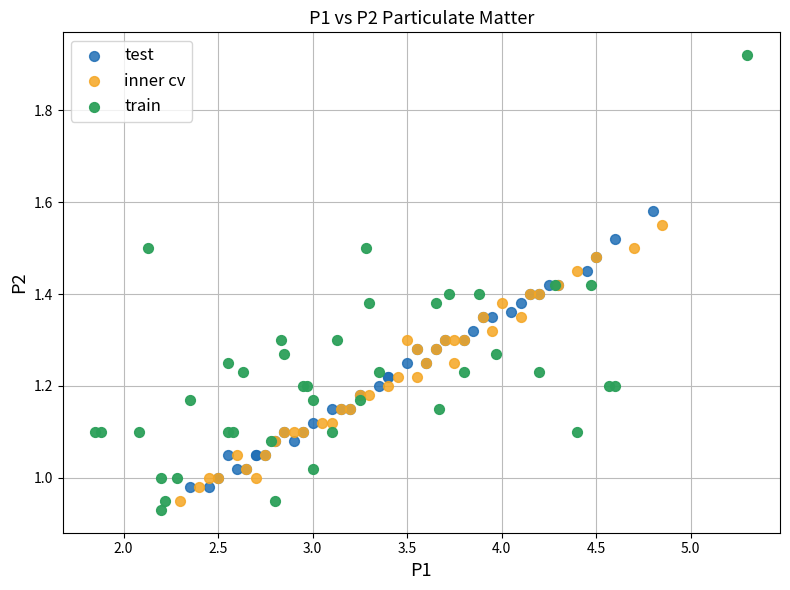

Which series reaches the maximum Y coordinate?

train